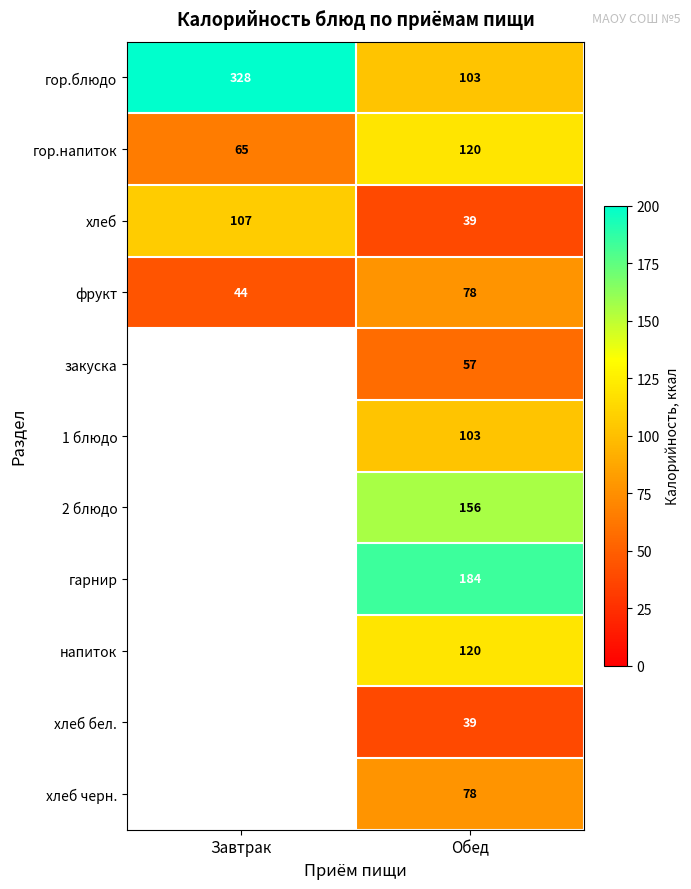

How many data points in гор.напиток are less than 120?

1